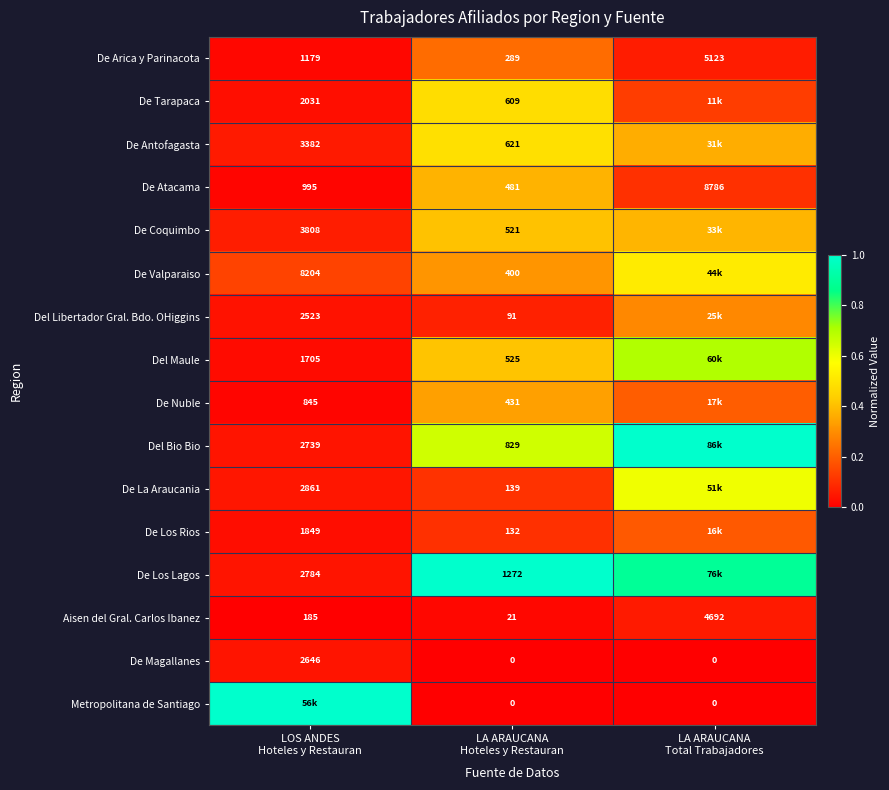

At how many categories does at least one series exceed 0?

3